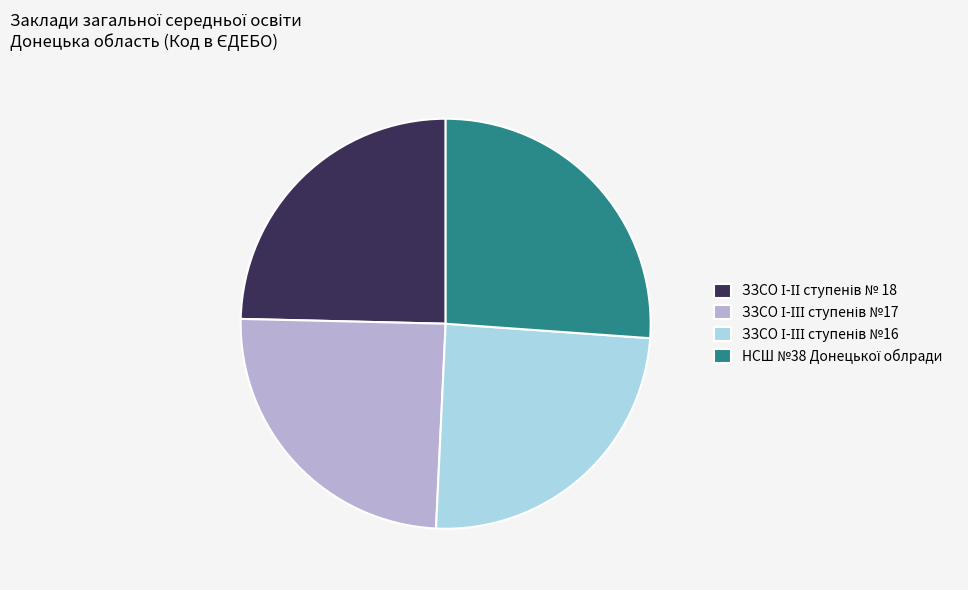

Is there any slice that represents more than half of the pie?

No